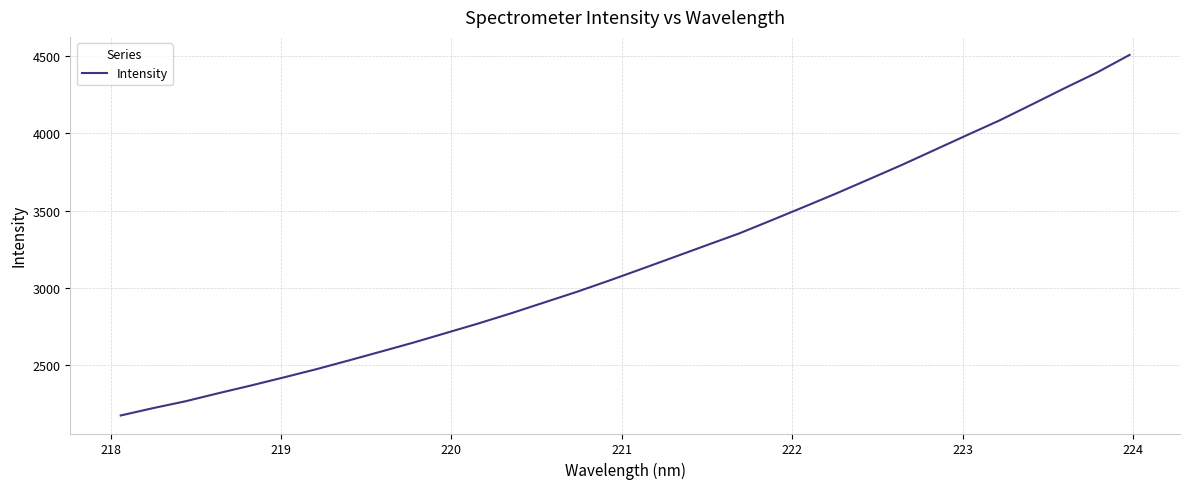

What is the sum of all values?

101583.5